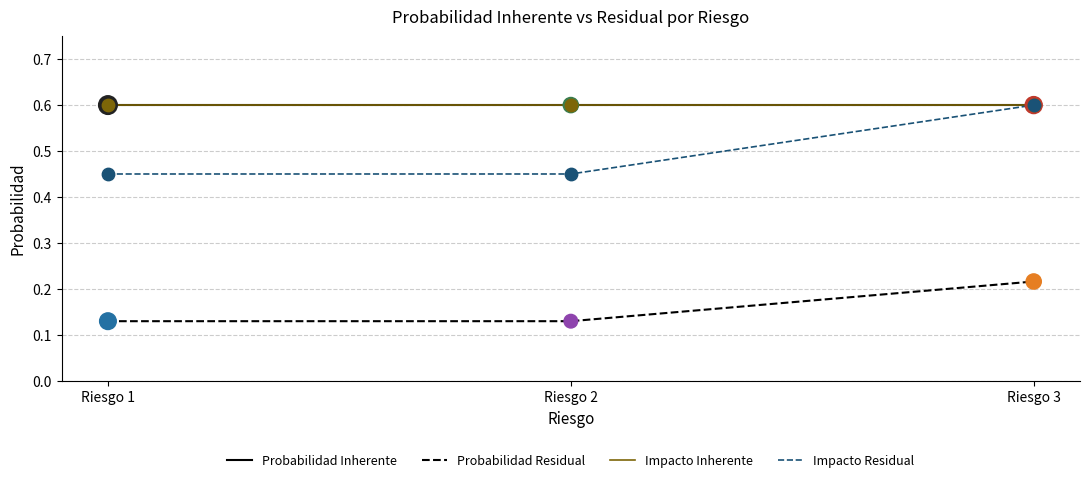

At which category is the sum across all series the highest?

Riesgo 3